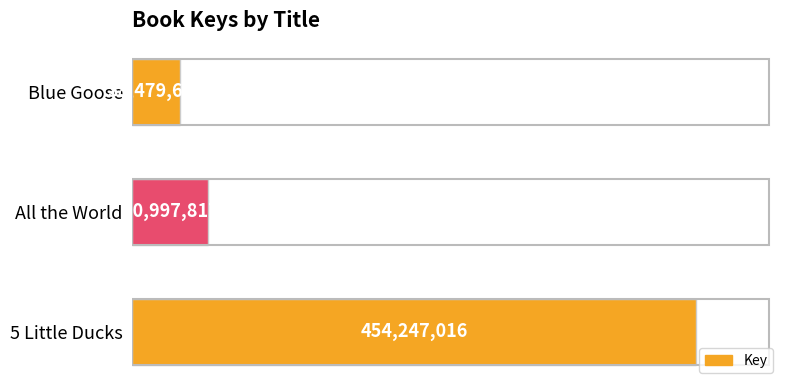

Does the chart contain stacked bars?

No